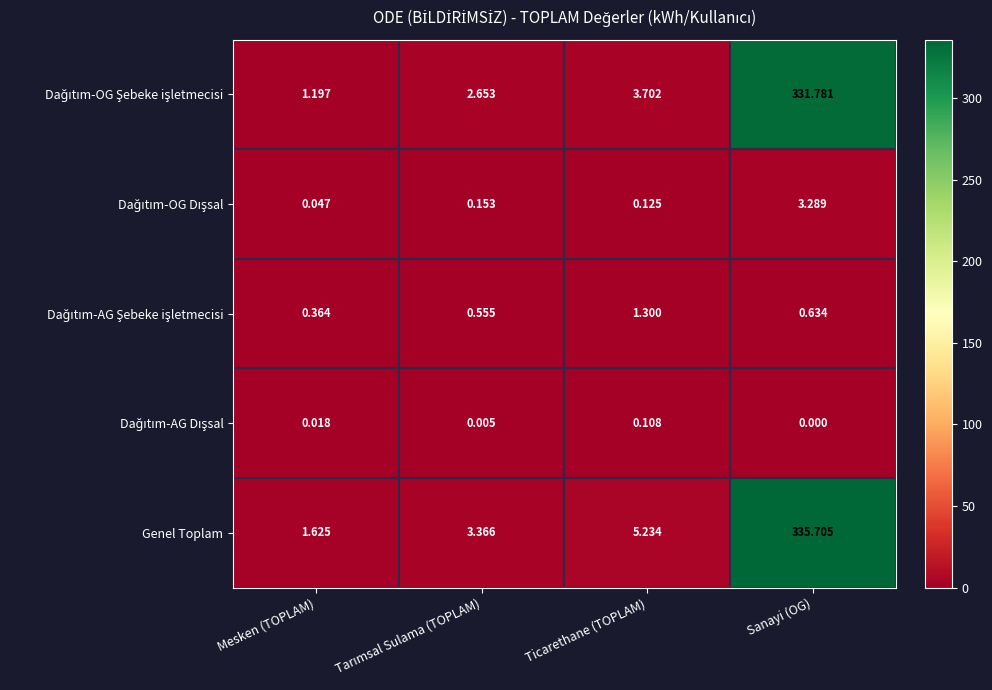

Which category has the highest value across all series?

Sanayi (OG)